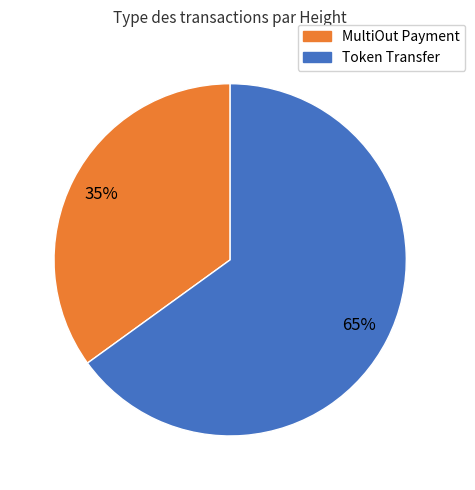

To the nearest percent, what is the average slice percentage?

50%